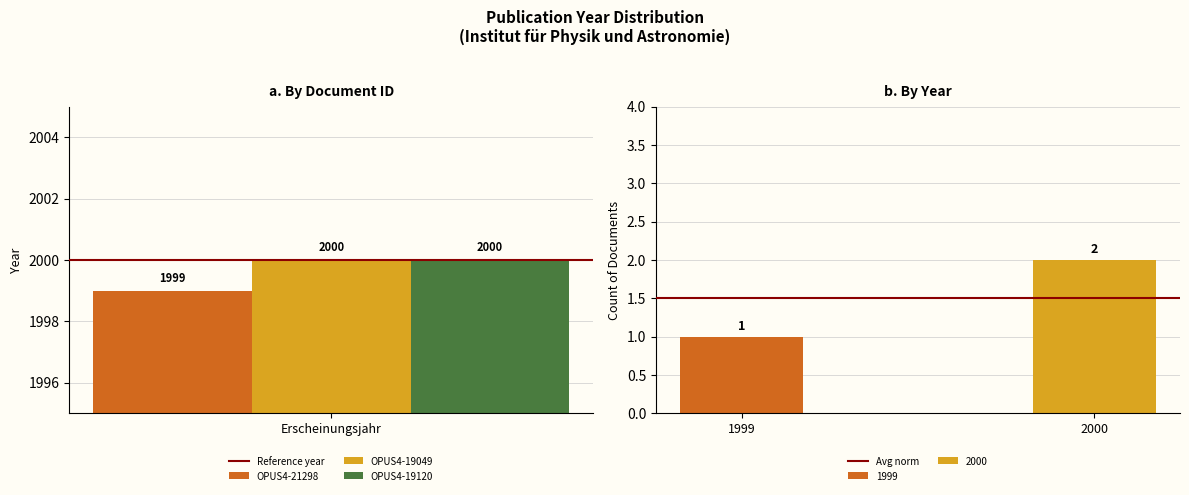

What is the minimum value for OPUS4-19049?

2000